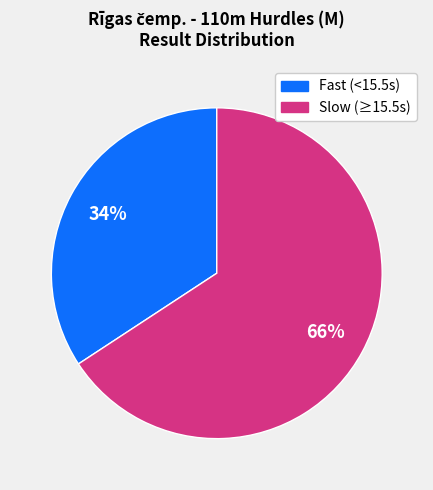

Is there a majority slice in this chart?

Yes